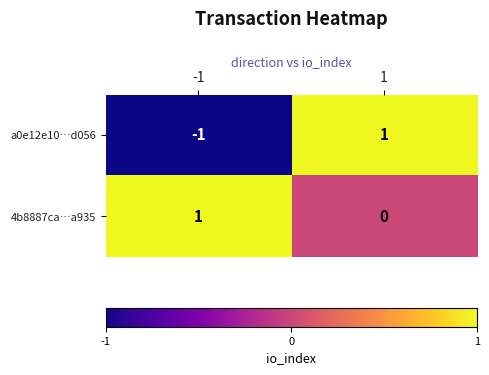

True or false: a0e12e10…d056 has a value of 1 at 1.

True